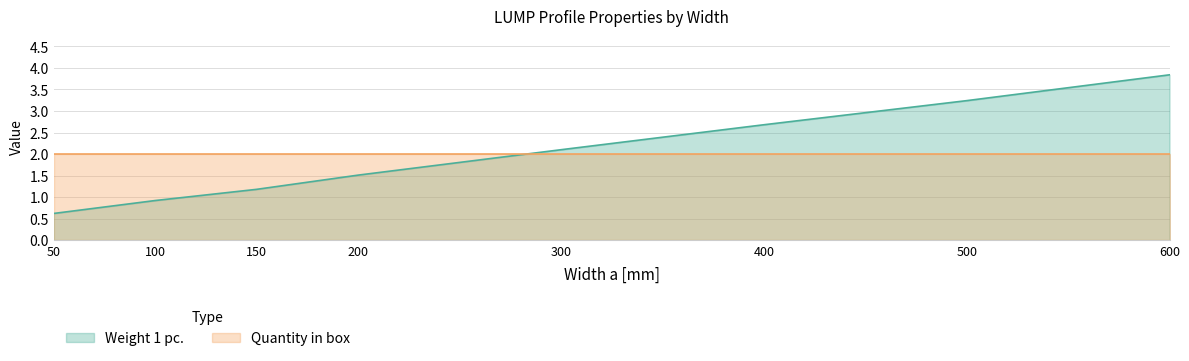

What is the approximate value at 300?

2.1